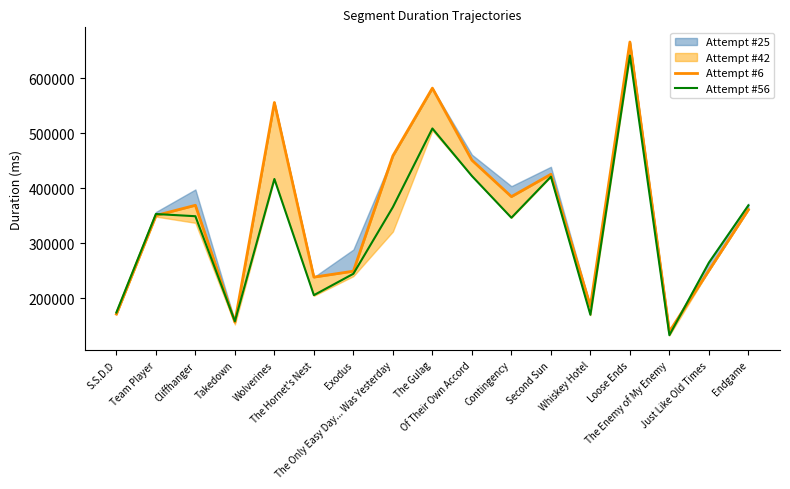

How many interior local peaks does the Attempt #56 series have?

5